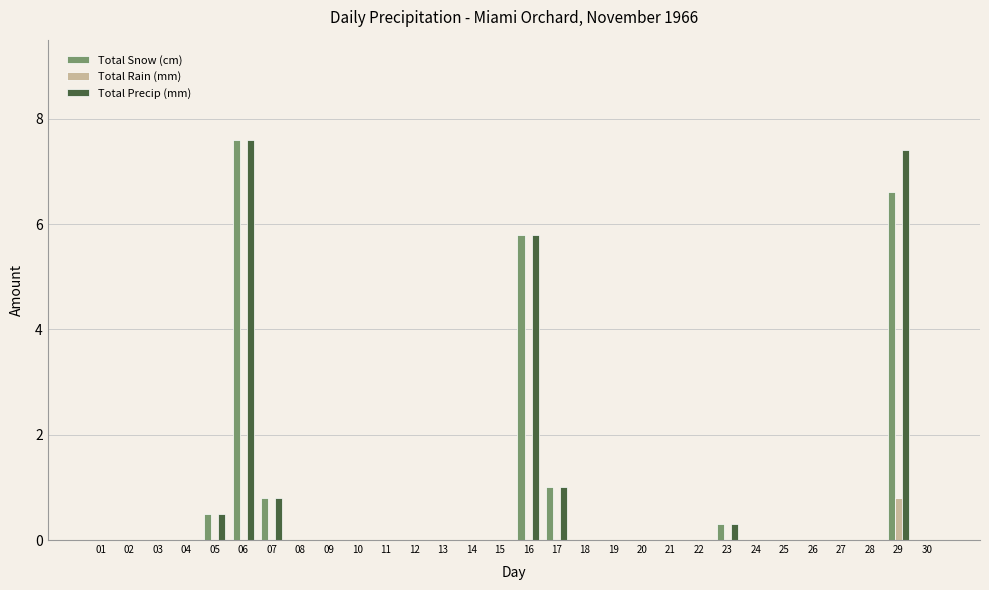

Are the bars horizontal?

No